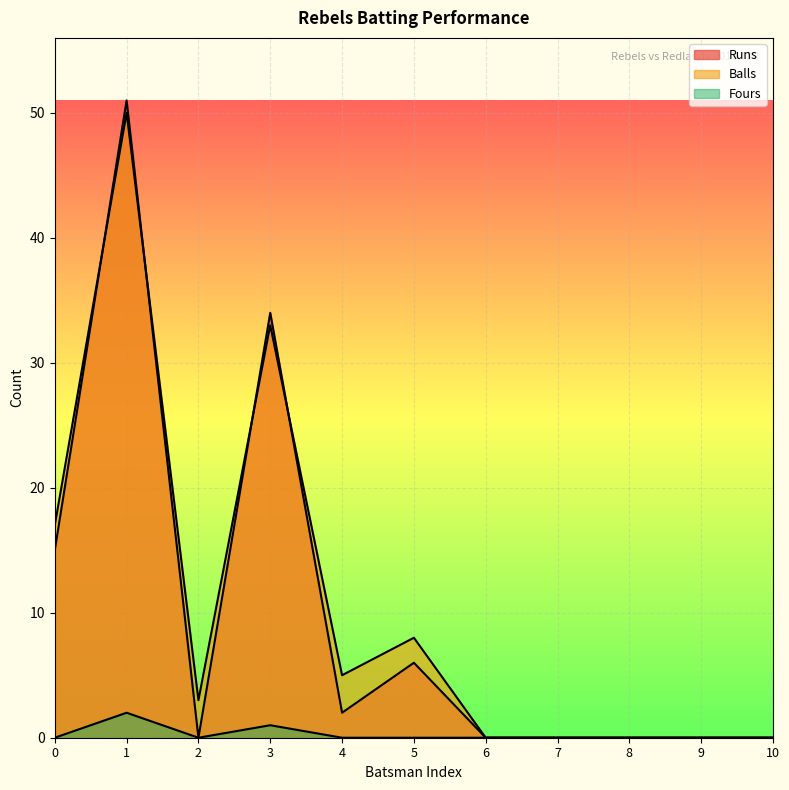

True or false: Runs and Fours cross at least once.

False